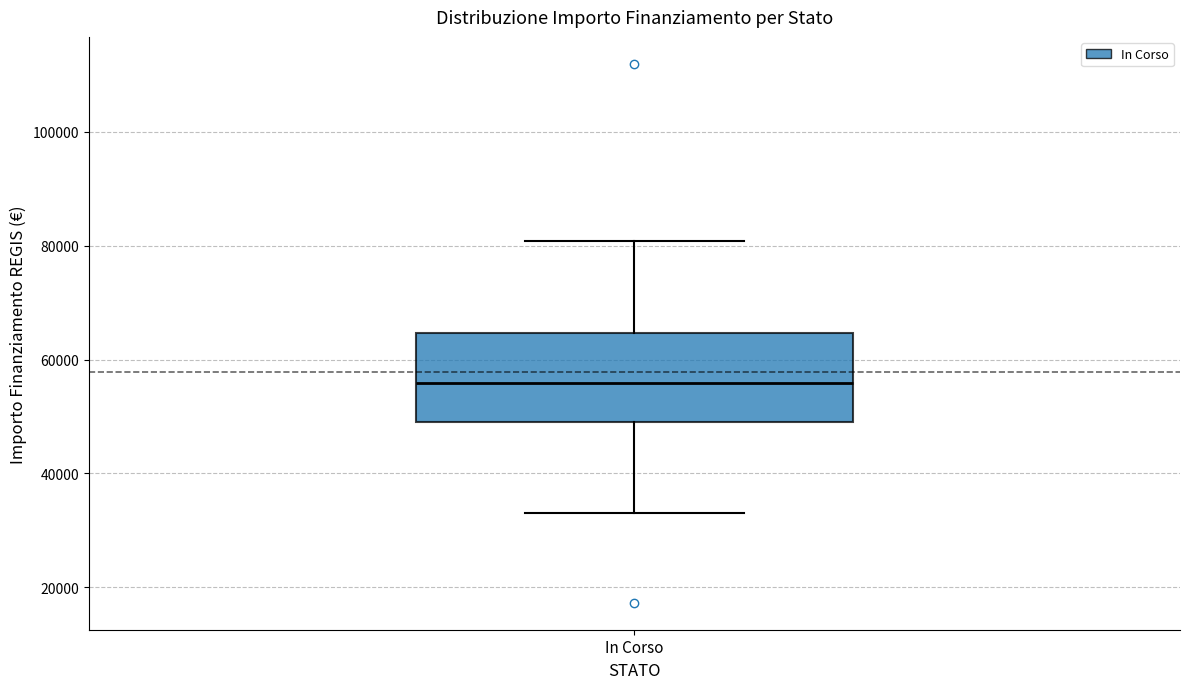

Transcribe this box plot: give where the median line is, the range the box spans, and where the two whiskers end, as read against the y-axis. The values are not printed on the chart, so give them approximately, as read against the axis.

median 56000, box 50000 to 64000, whiskers 32000 to 80000